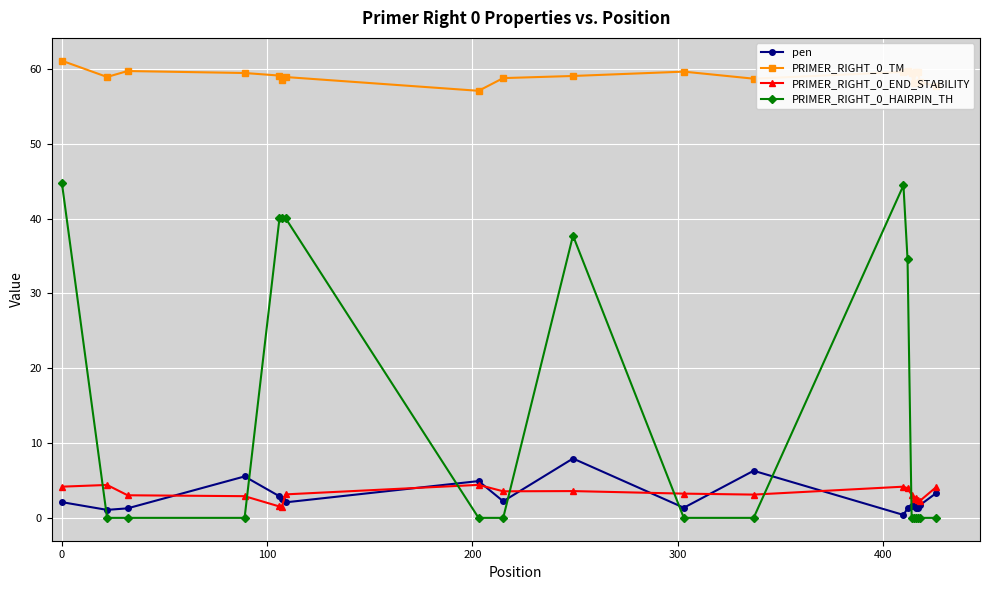

How many lines are shown in the chart?

4